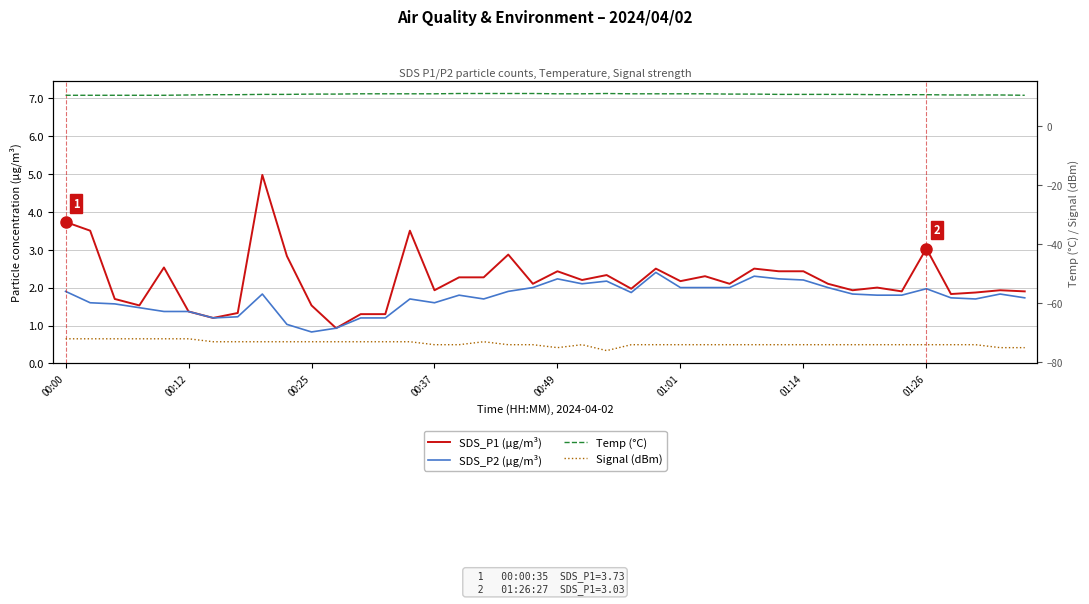

Reading left to right, list all the values displayed in this chart.

SDS_P1 (µg/m³): 3.7	3.5	1.7	1.5	2.5	1.4	1.2	1.3	5.0	2.8	1.5	0.9	1.3	1.3	3.5	1.9	2.3	2.3	2.9	2.1	2.4	2.2	2.3	2.0	2.5	2.2	2.3	2.1	2.5	2.4	2.4	2.1	1.9	2.0	1.9	3.0	1.8	1.9	1.9	1.9
SDS_P2 (µg/m³): 1.9	1.6	1.6	1.5	1.4	1.4	1.2	1.2	1.8	1.0	0.8	0.9	1.2	1.2	1.7	1.6	1.8	1.7	1.9	2.0	2.2	2.1	2.2	1.9	2.4	2.0	2.0	2.0	2.3	2.2	2.2	2.0	1.8	1.8	1.8	2.0	1.7	1.7	1.8	1.7
Temp (°C): 10.5	10.5	10.5	10.5	10.5	10.6	10.7	10.7	10.8	10.8	10.9	10.9	11.0	11.0	11.0	11.0	11.1	11.1	11.1	11.1	11.0	11.0	11.1	11.0	11.0	11.0	11.0	10.9	10.9	10.8	10.8	10.8	10.8	10.7	10.7	10.7	10.6	10.6	10.6	10.5
Signal (dBm): -72.0	-72.0	-72.0	-72.0	-72.0	-72.0	-73.0	-73.0	-73.0	-73.0	-73.0	-73.0	-73.0	-73.0	-73.0	-74.0	-74.0	-73.0	-74.0	-74.0	-75.0	-74.0	-76.0	-74.0	-74.0	-74.0	-74.0	-74.0	-74.0	-74.0	-74.0	-74.0	-74.0	-74.0	-74.0	-74.0	-74.0	-74.0	-75.0	-75.0